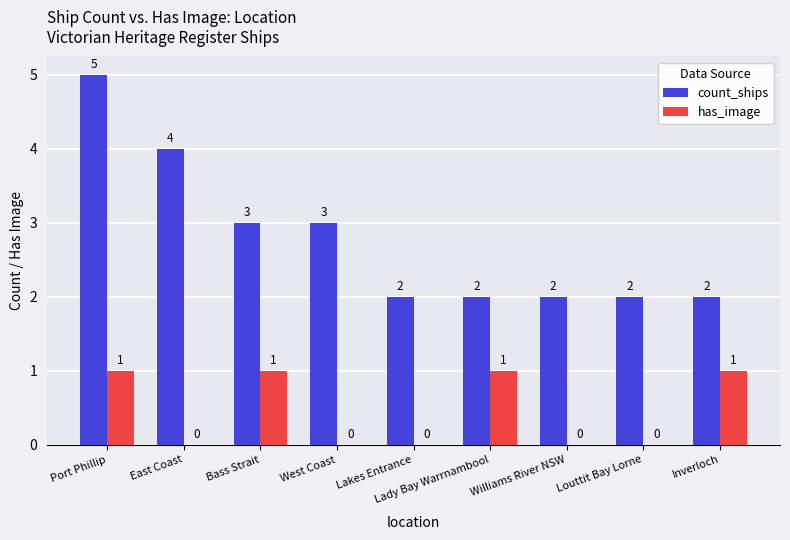

What is the greatest value displayed?

5